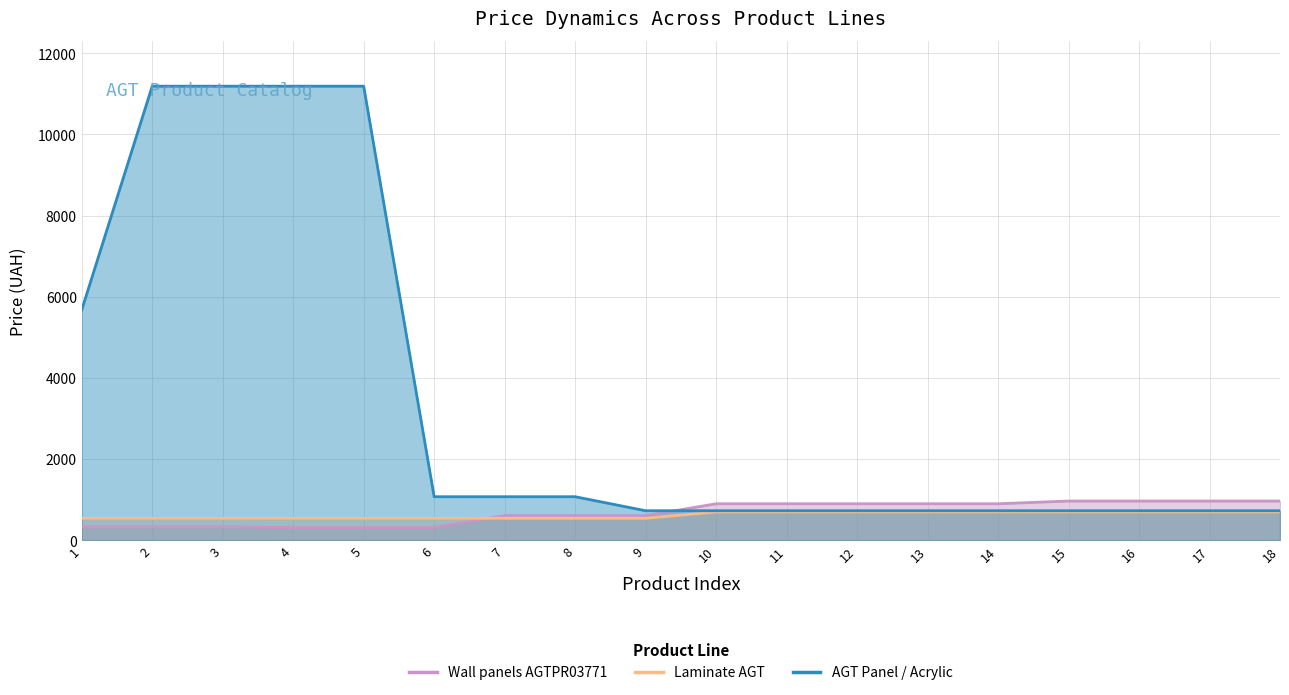

Rank the categories by AGT Panel / Acrylic value from highest to lowest.

2, 3, 4, 5, 1, 6, 7, 8, 9, 10, 11, 12, 13, 14, 15, 16, 17, 18